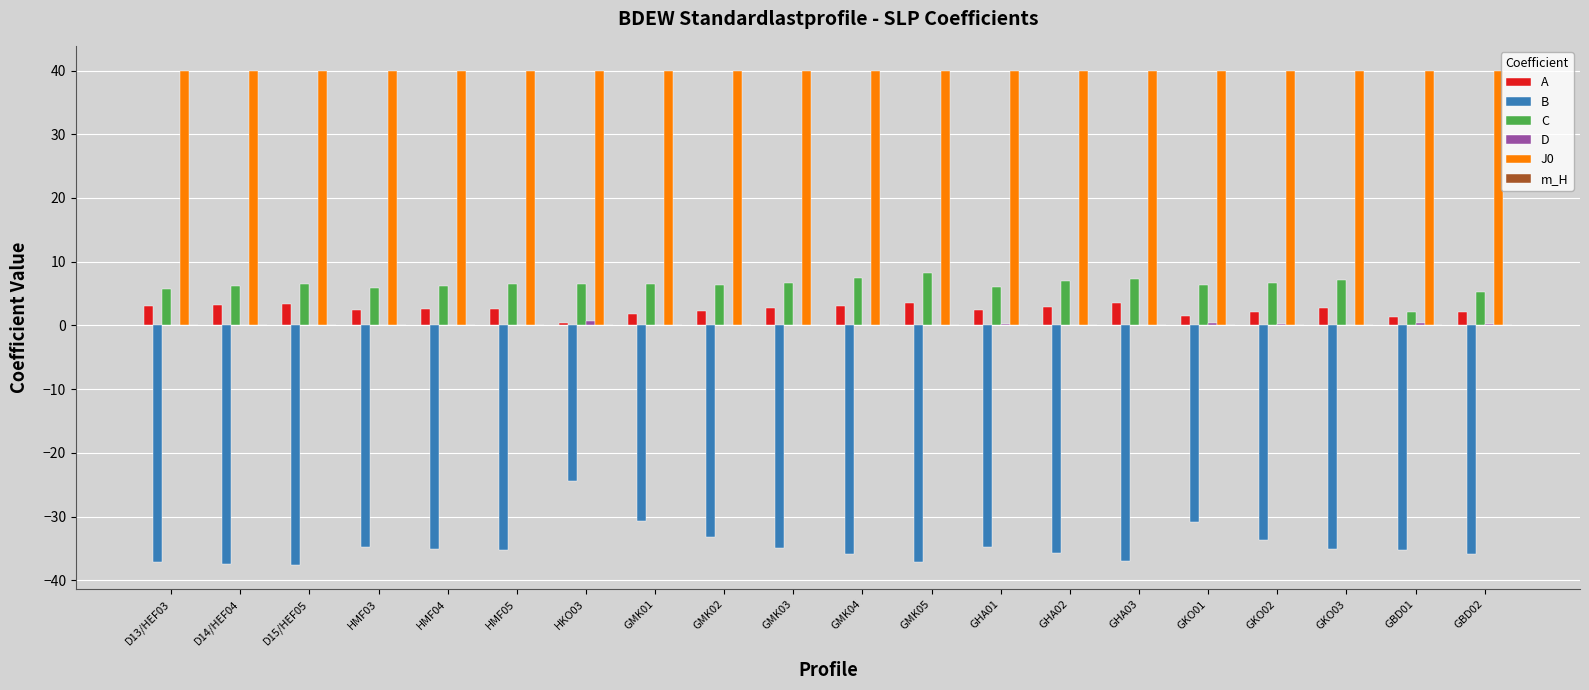

The value of B at GKO03 is -60.7. True or false?

False